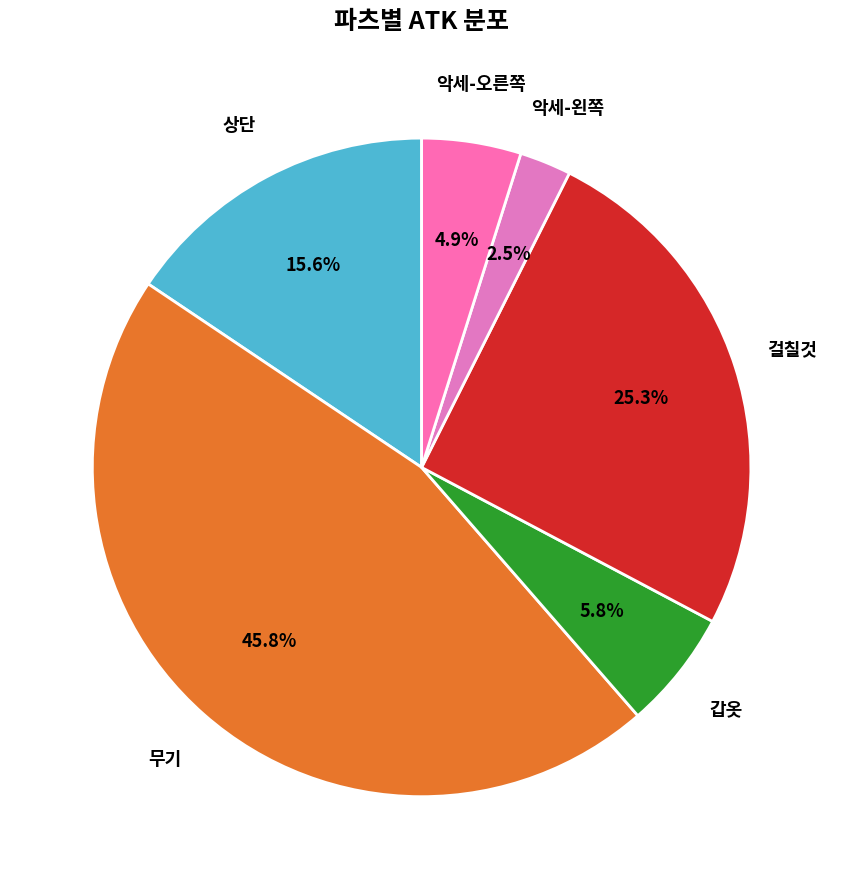

Count the number of slices in the pie.

6